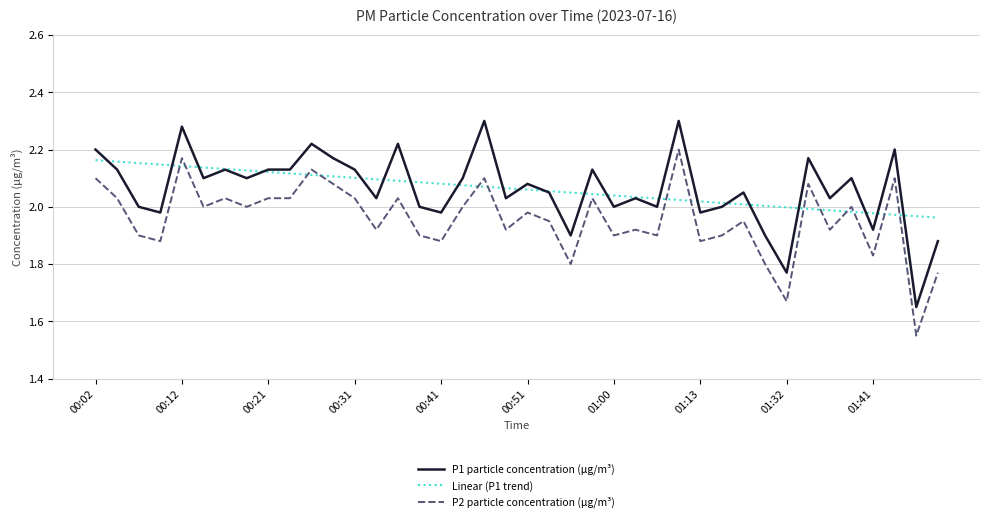

True or false: P2 particle concentration (µg/m³) and P1 particle concentration (µg/m³) intersect in this chart.

False